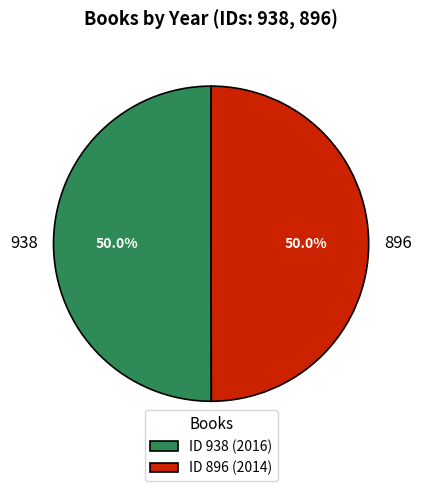

Approximately how many times larger is the value at 896 compared to 938?

1.0